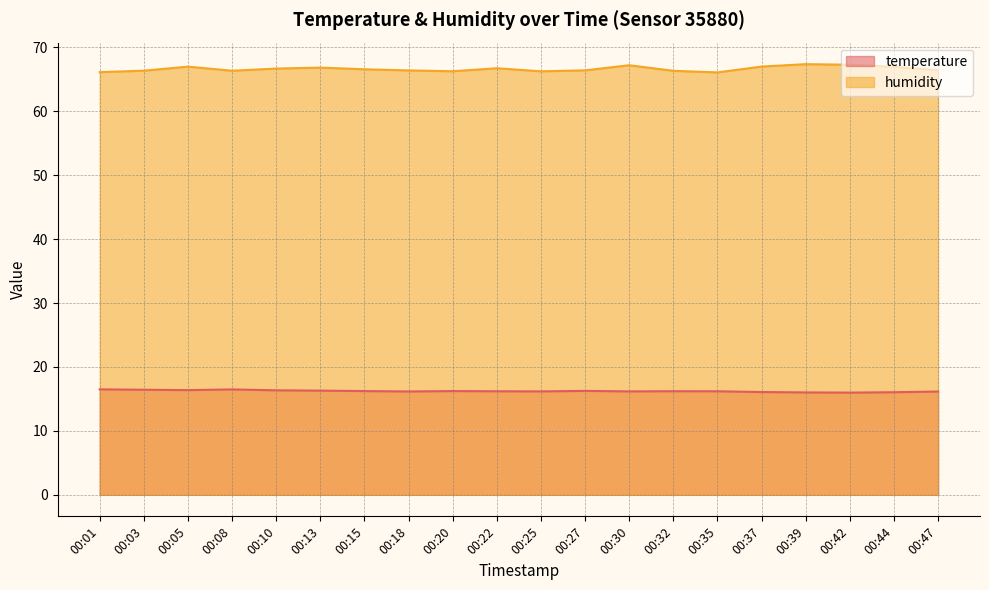

What is the difference between the second highest and second lowest values in the temperature series?

0.5